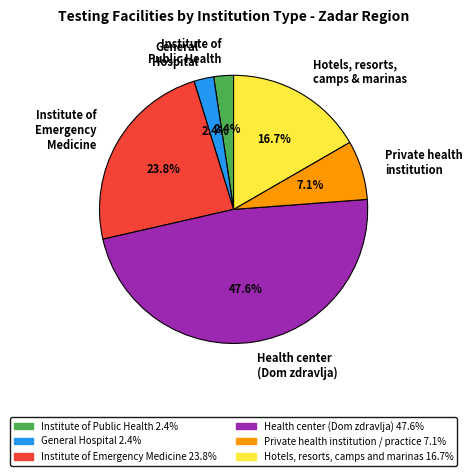

What percentage do General Hospital and Institute of Emergency Medicine together represent?

26.2%